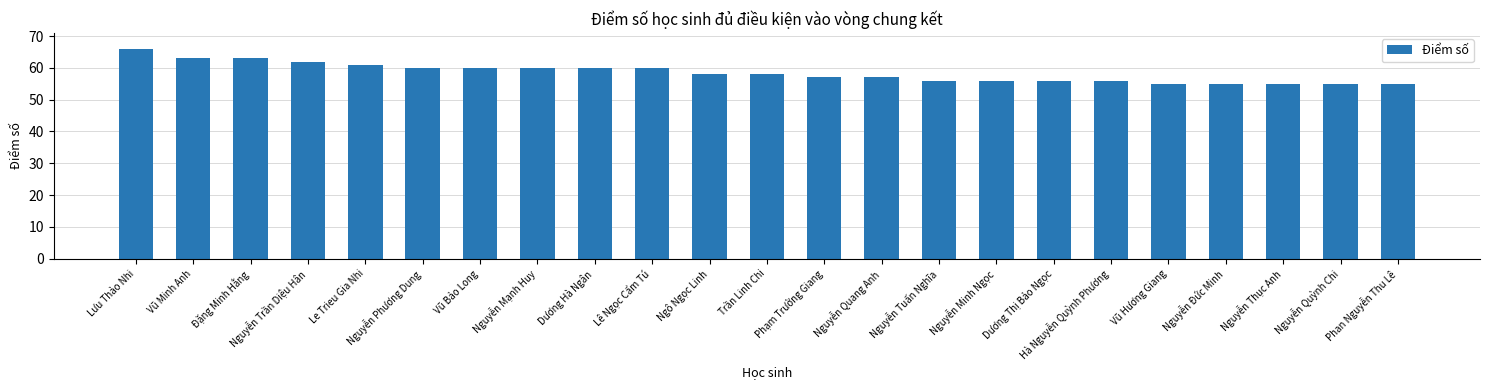

What is the sum of all values?

1344